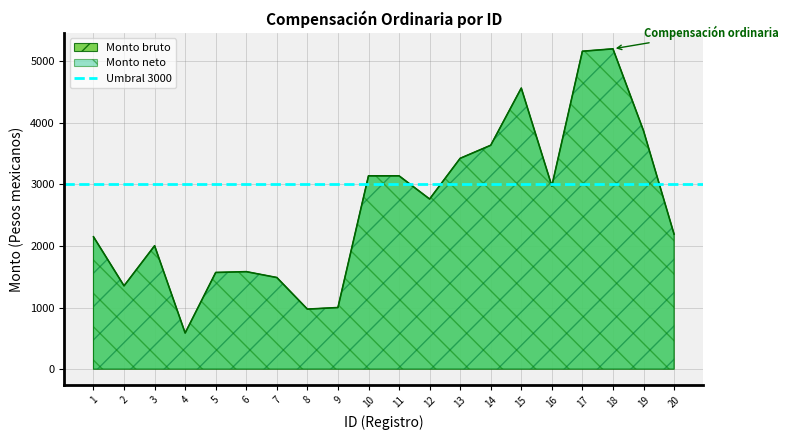

Between 8 and 19, which is larger?

19